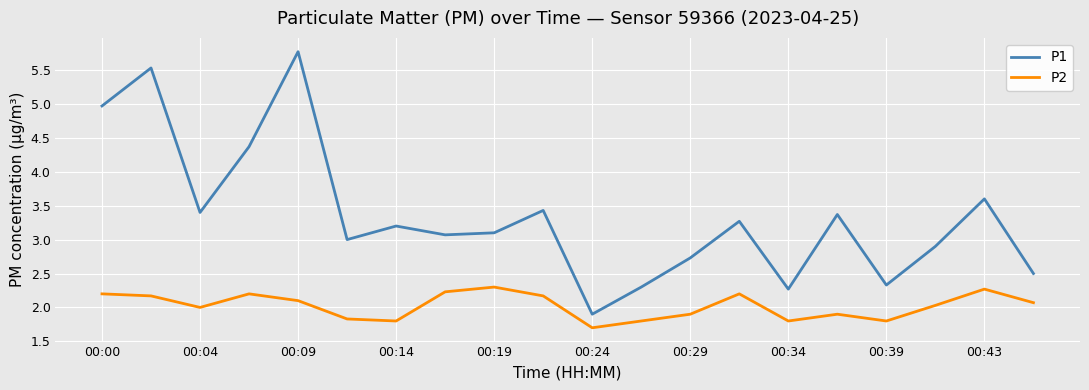

What are all the series names shown in the legend?

P1, P2